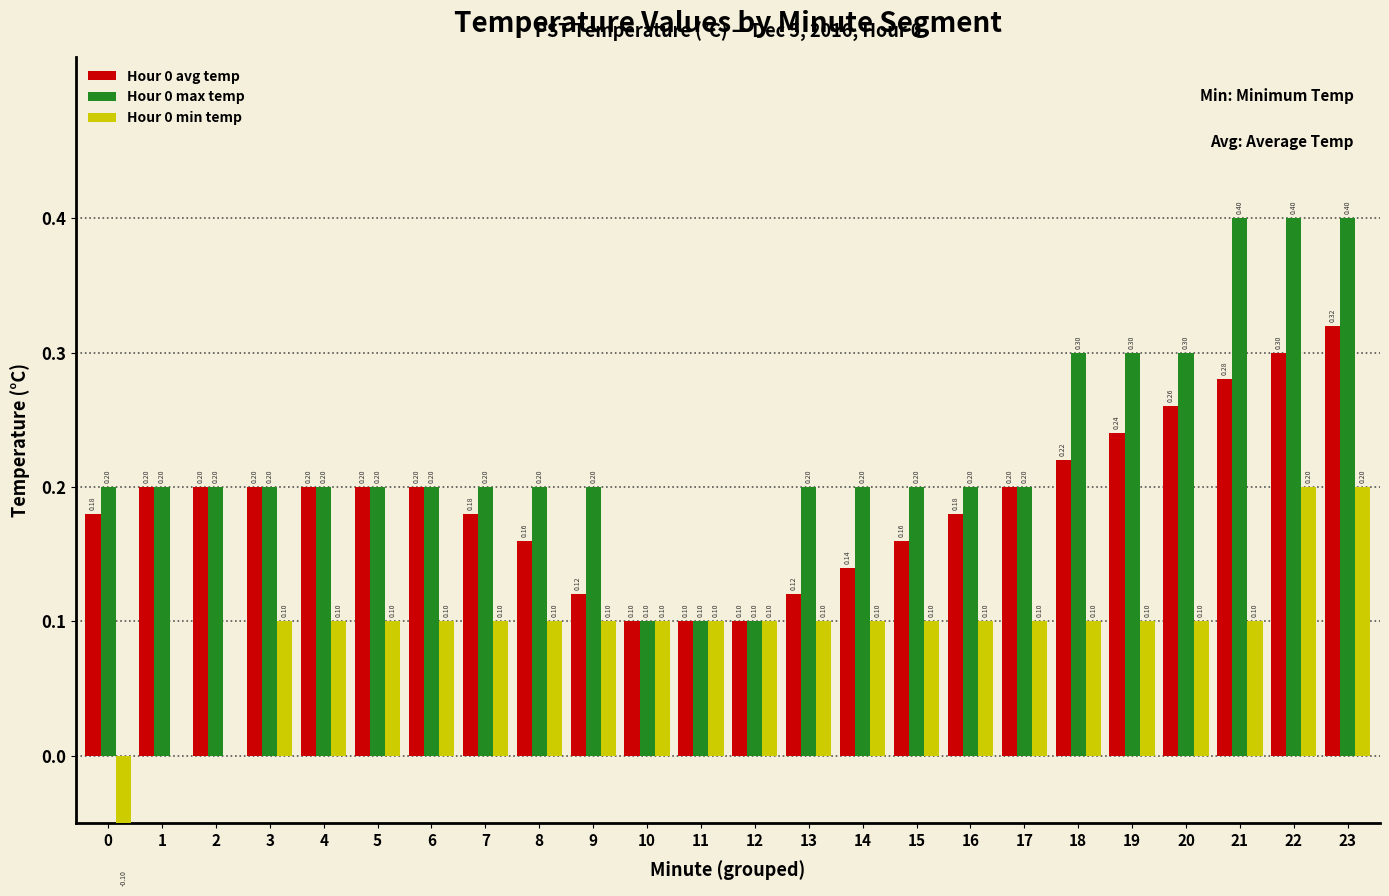

What is the maximum value for Hour 0 avg temp?

0.3